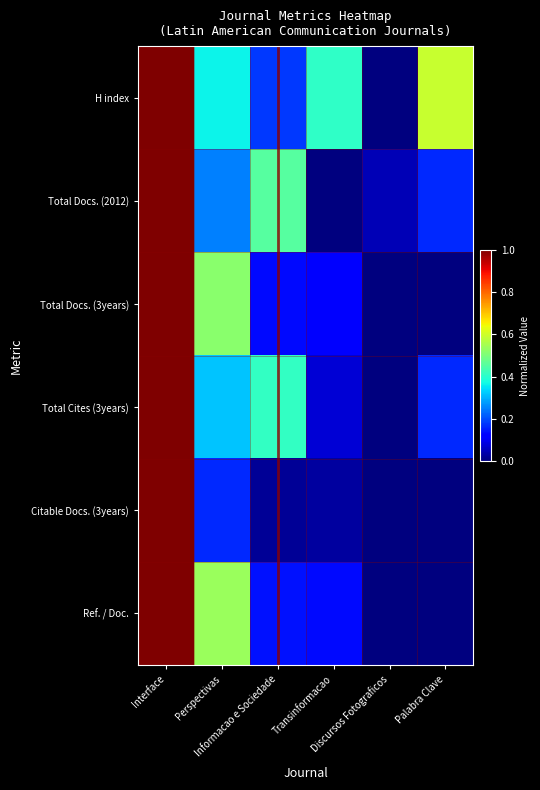

Reading left to right, what are all the values shown in this chart?

H index: Interface=1.0	Perspectivas=0.4	Informacao e Sociedade=0.2	Transinformacao=0.4	Discursos Fotograficos=0.0	Palabra Clave=0.6
Total Docs. (2012): Interface=1.0	Perspectivas=0.3	Informacao e Sociedade=0.5	Transinformacao=0.0	Discursos Fotograficos=0.1	Palabra Clave=0.2
Total Docs. (3years): Interface=1.0	Perspectivas=0.5	Informacao e Sociedade=0.1	Transinformacao=0.1	Discursos Fotograficos=0.0	Palabra Clave=0.0
Total Cites (3years): Interface=1.0	Perspectivas=0.3	Informacao e Sociedade=0.4	Transinformacao=0.1	Discursos Fotograficos=0.0	Palabra Clave=0.2
Citable Docs. (3years): Interface=1.0	Perspectivas=0.2	Informacao e Sociedade=0.0	Transinformacao=0.0	Discursos Fotograficos=0.0	Palabra Clave=0.0
Ref. / Doc.: Interface=1.0	Perspectivas=0.5	Informacao e Sociedade=0.1	Transinformacao=0.1	Discursos Fotograficos=0.0	Palabra Clave=0.0